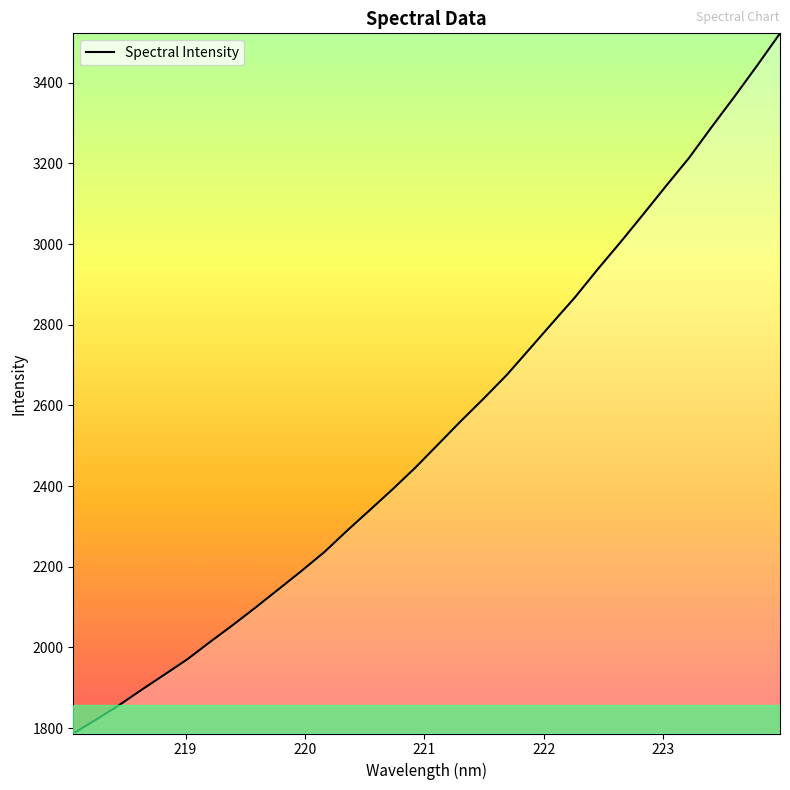

What is the greatest value displayed?

3522.3